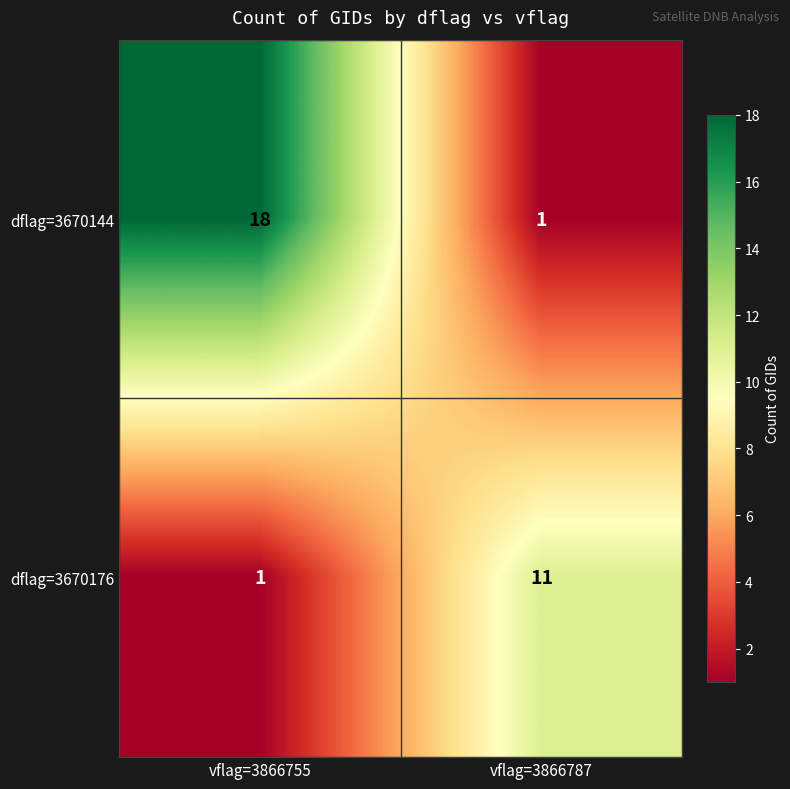

Reading left to right, extract all data points from this chart.

dflag=3670144: vflag=3866755=18	vflag=3866787=1
dflag=3670176: vflag=3866755=1	vflag=3866787=11